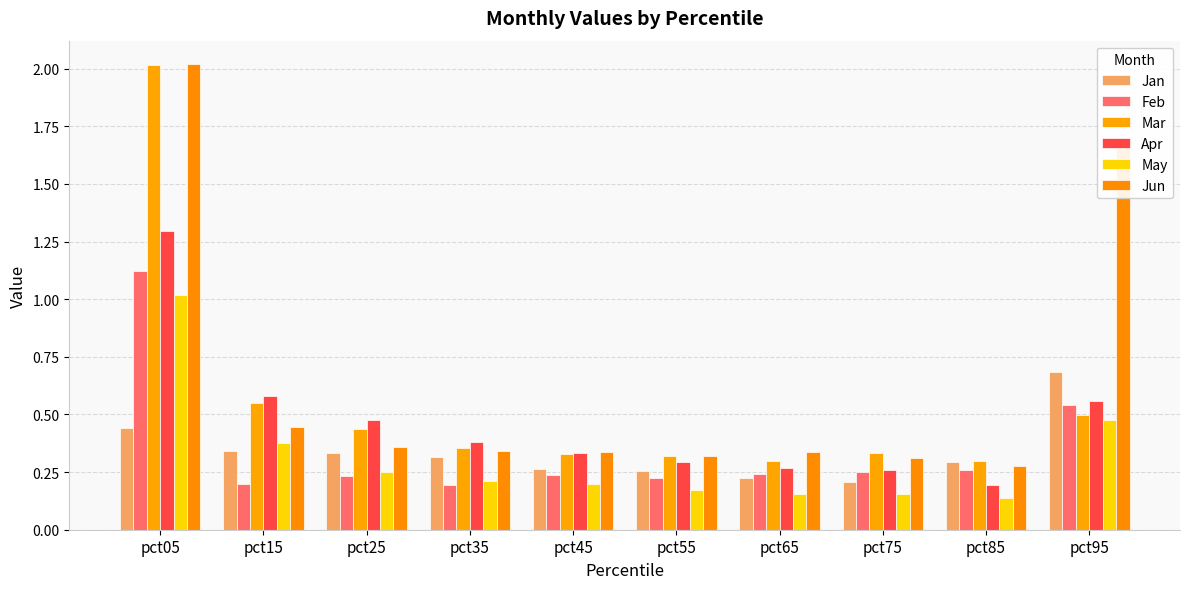

Does the chart contain stacked bars?

No